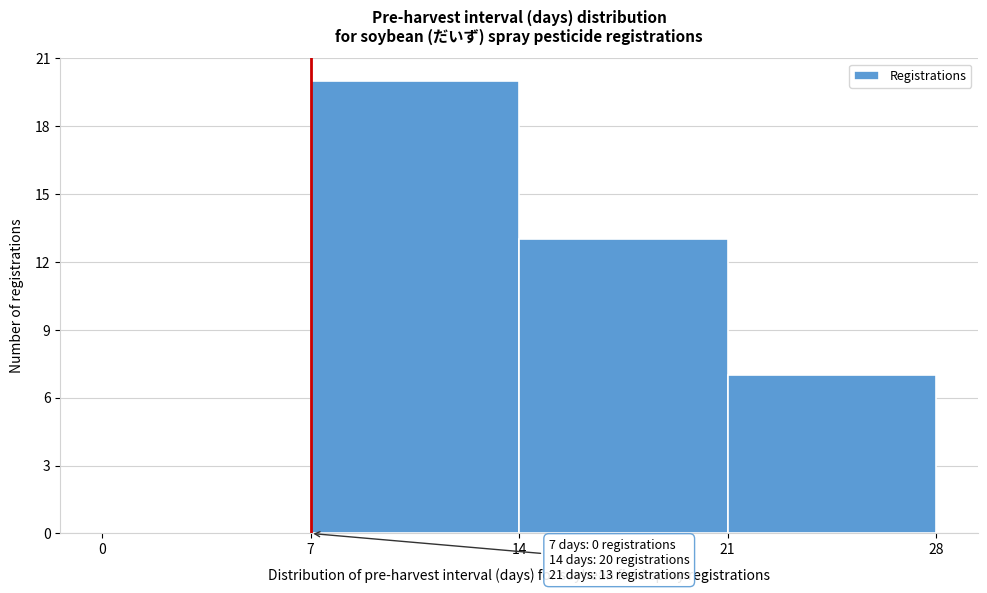

Which range on the x-axis has the tallest bar?

7 to 14